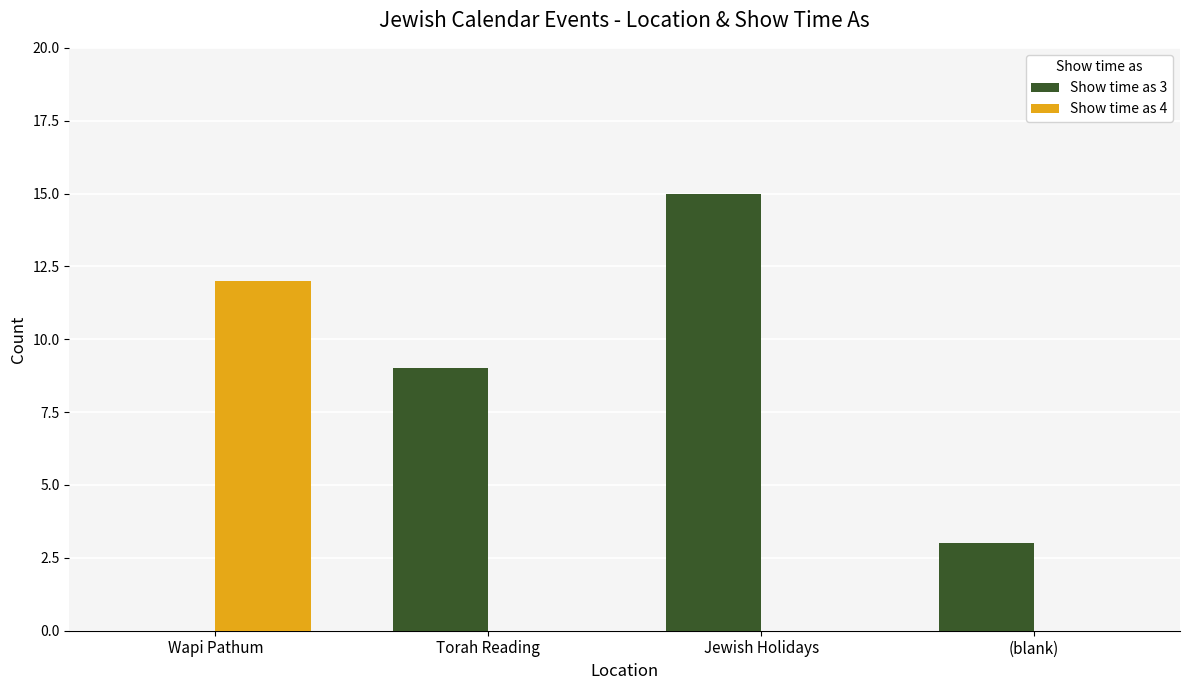

What is the greatest value displayed?

15